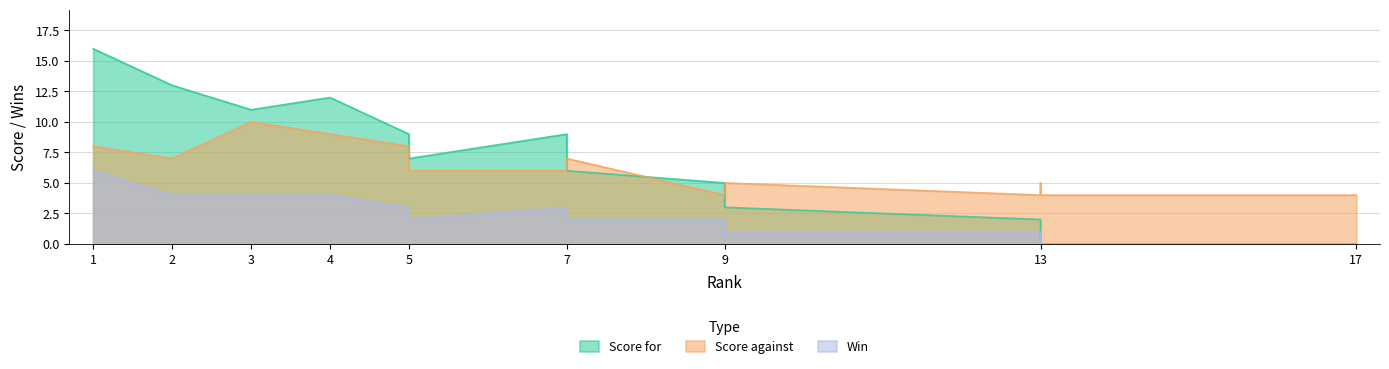

Which series changed the most between 1 and 17?

Score for